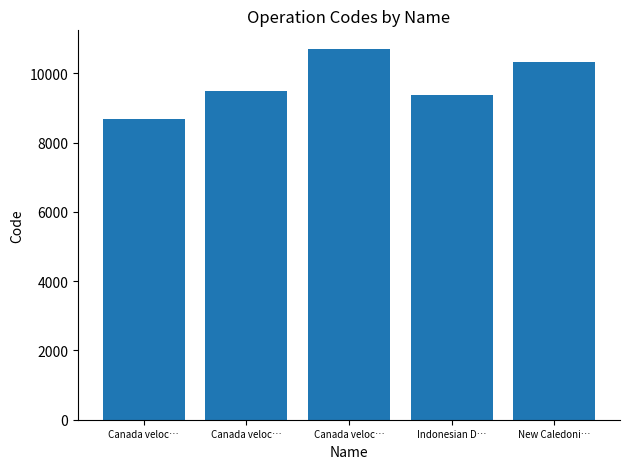

Is it true that the value at Canada veloc… is 14260?

False